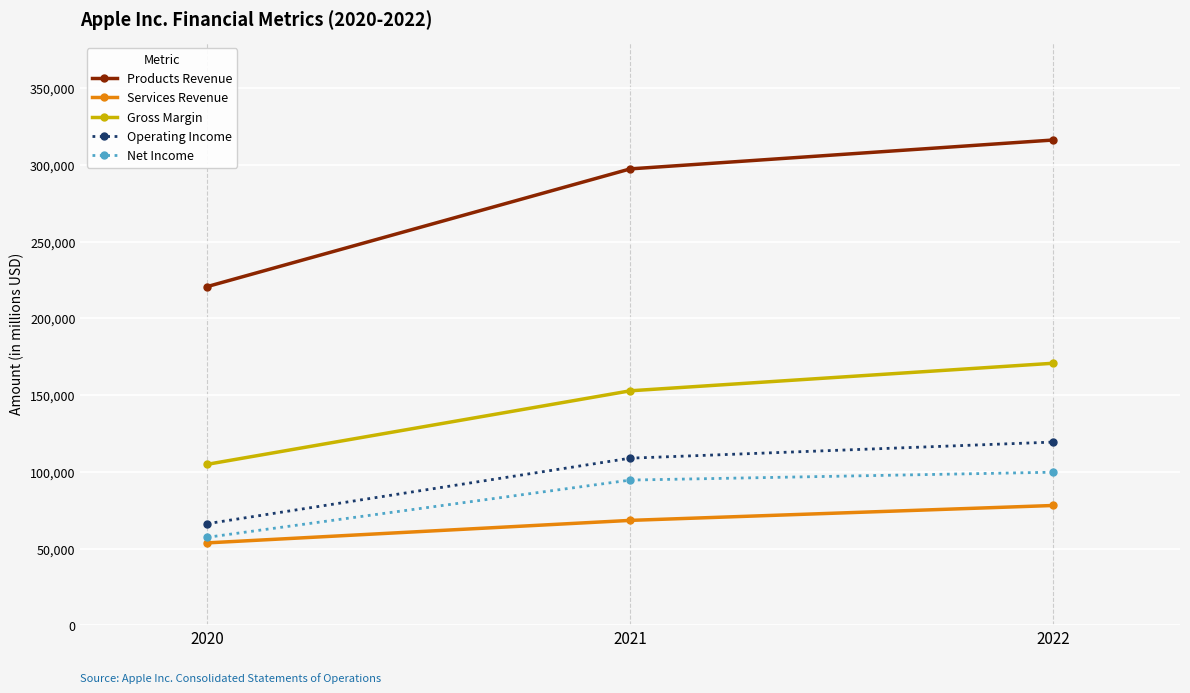

How many lines are shown in the chart?

5